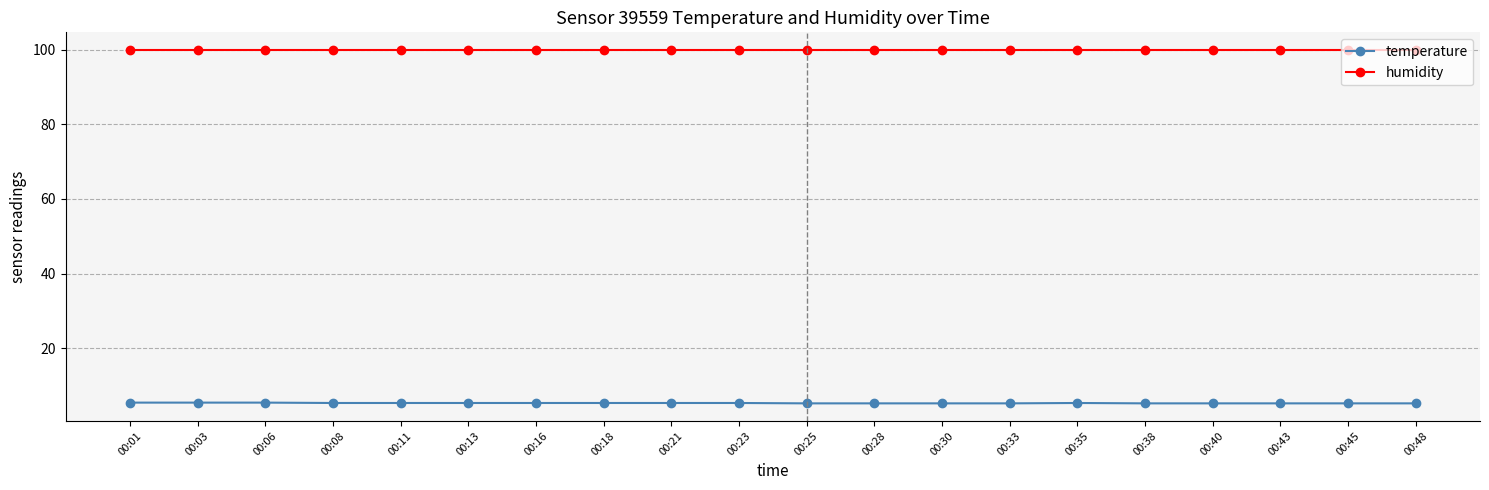

What is the highest value of the temperature series?

5.4